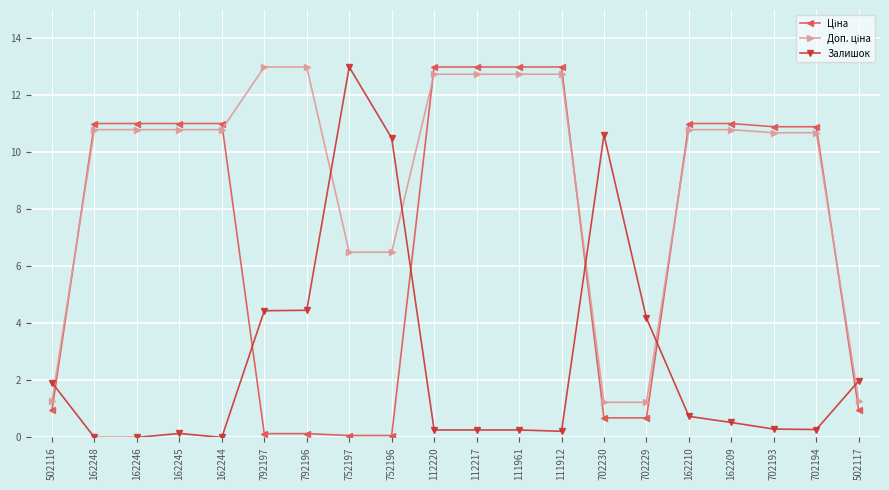

What is the value of the Залишок point at the 17th from the left?

0.5